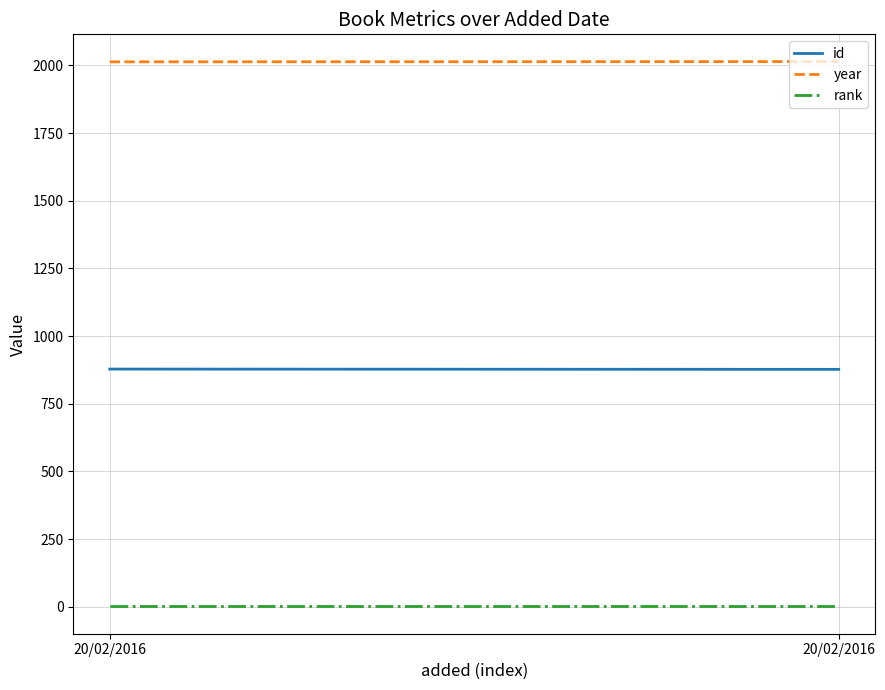

What is the sum of all rank values?

2